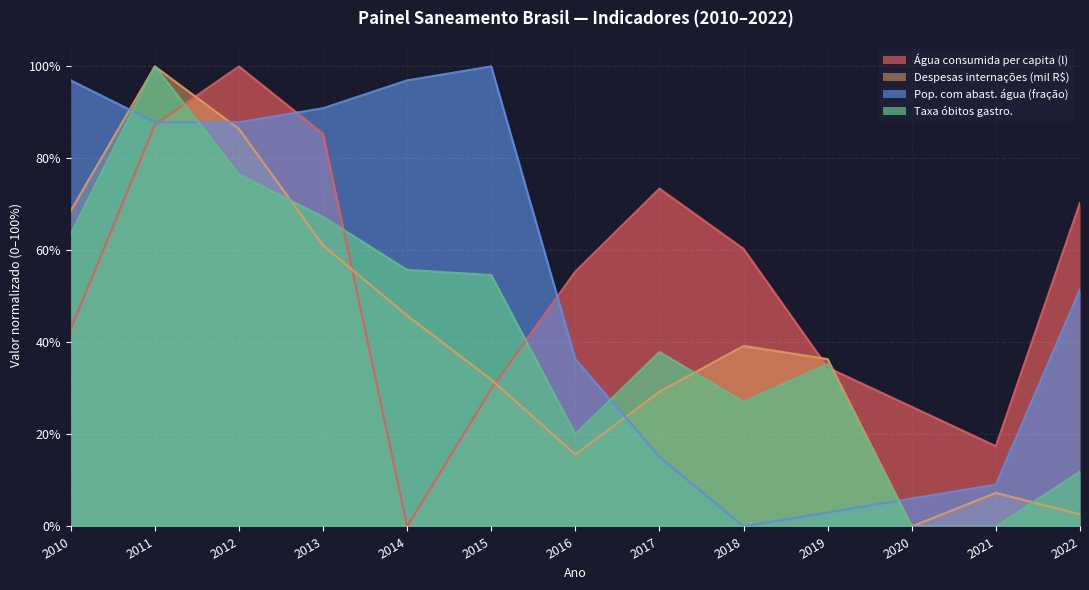

Rank the series at 2010 from lowest to highest value.

Água consumida per capita (l), Taxa óbitos gastro., Despesas internações (mil R$), Pop. com abast. água (fração)